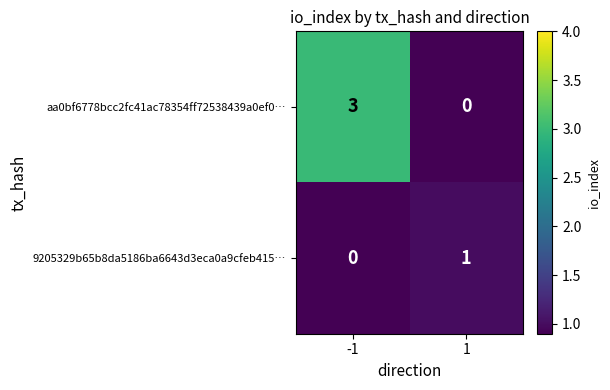

What is the total value across all series at -1?

3